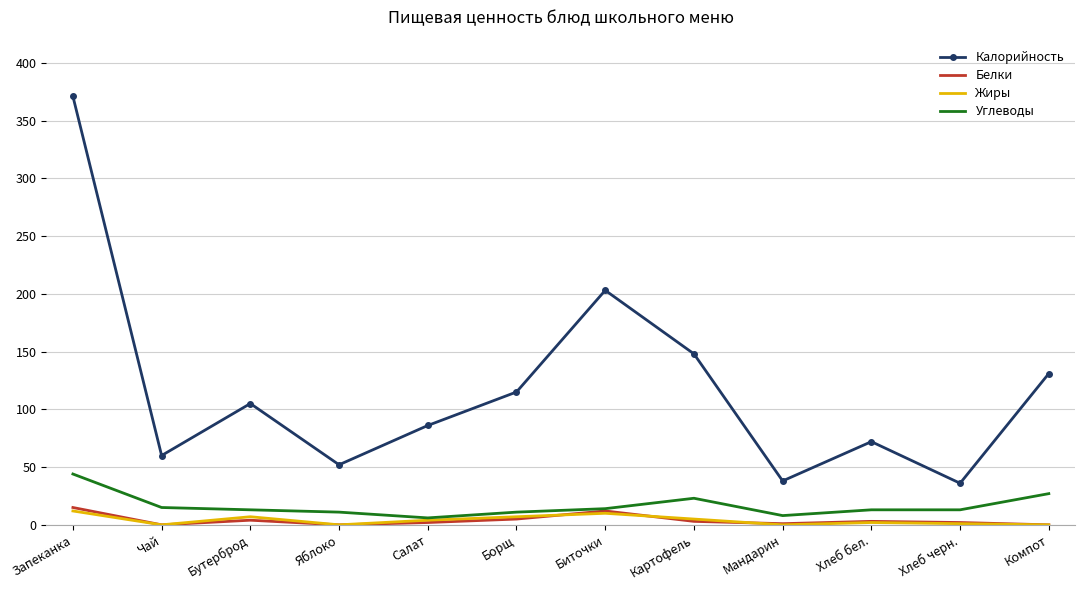

What is the highest value of the Калорийность series?

371